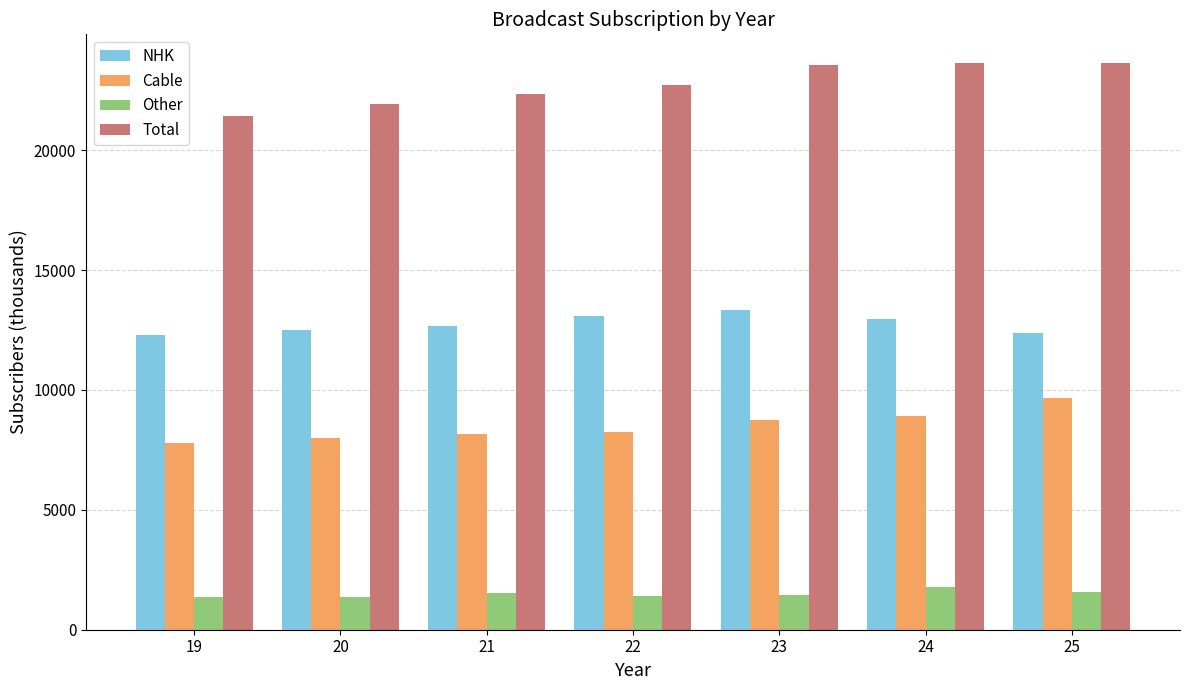

What is the maximum value for Total?

23651